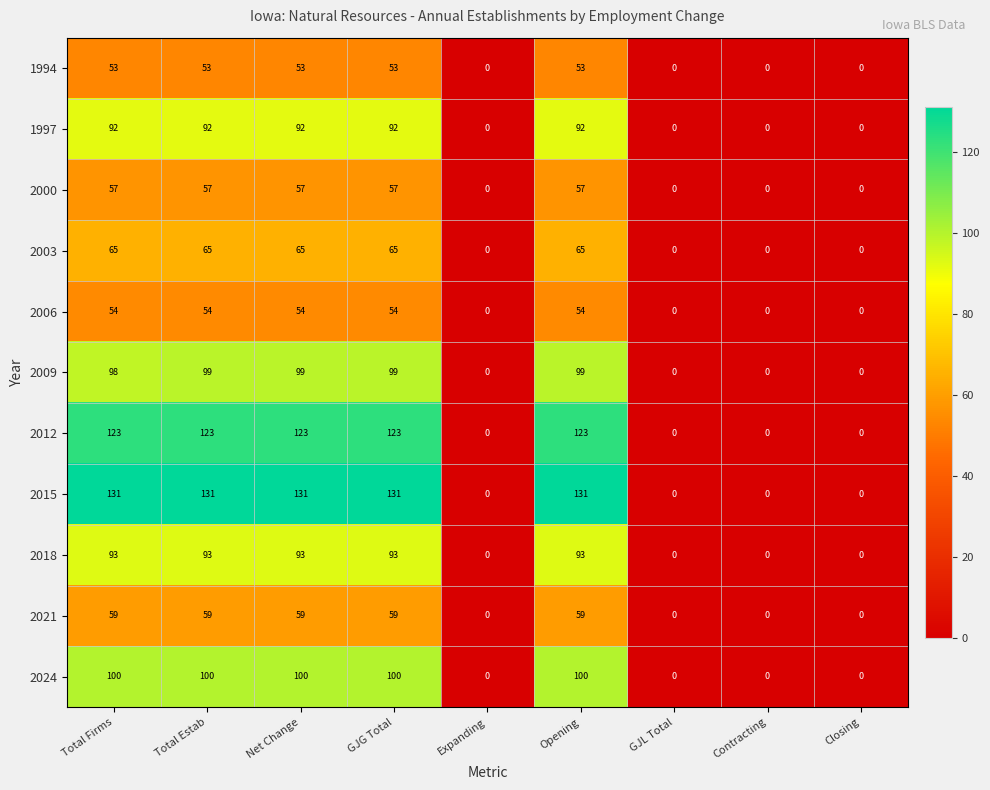

What is the maximum value shown in the chart?

131